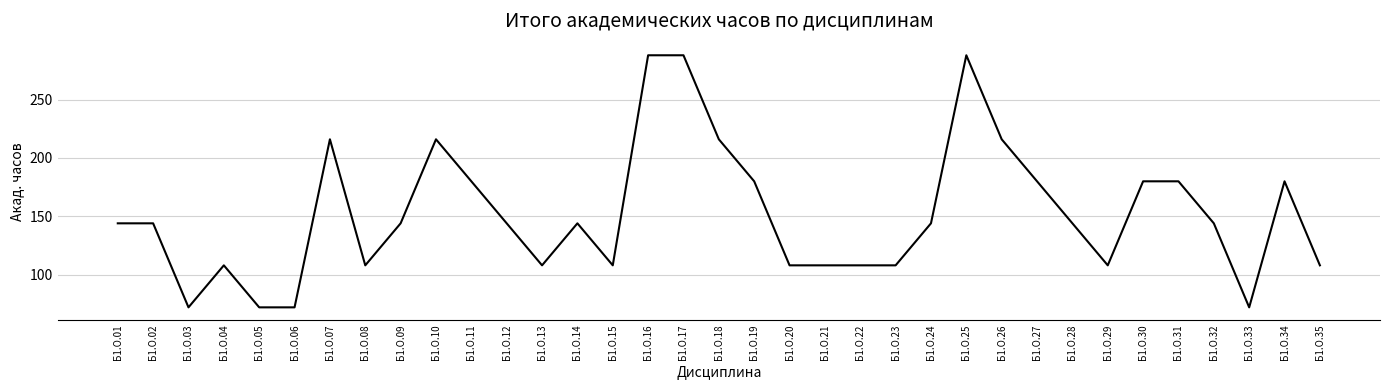

Approximately how many times larger is the value at Б1.О.15 compared to Б1.О.04?

1.0